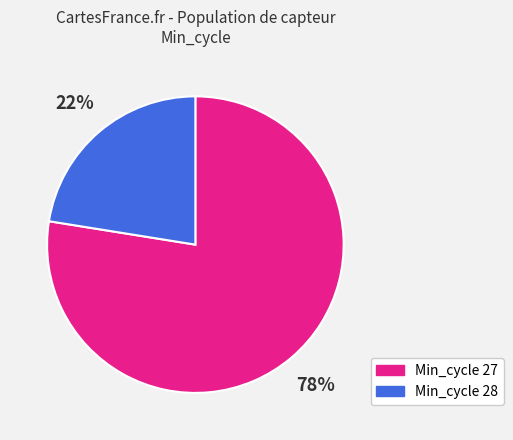

How many slices are in this pie chart?

2